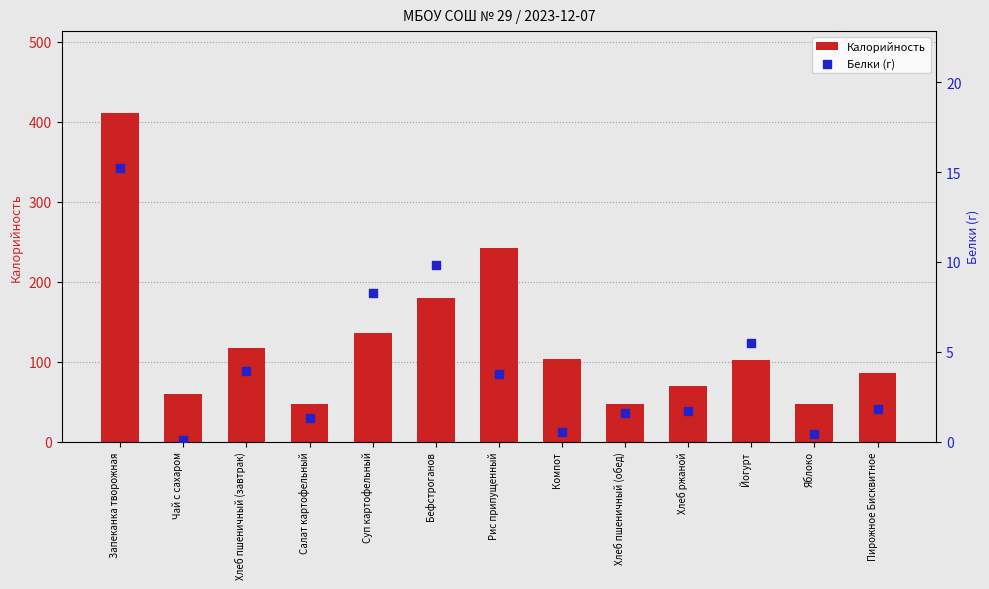

Which series has the largest Y range (max minus min)?

Калорийность